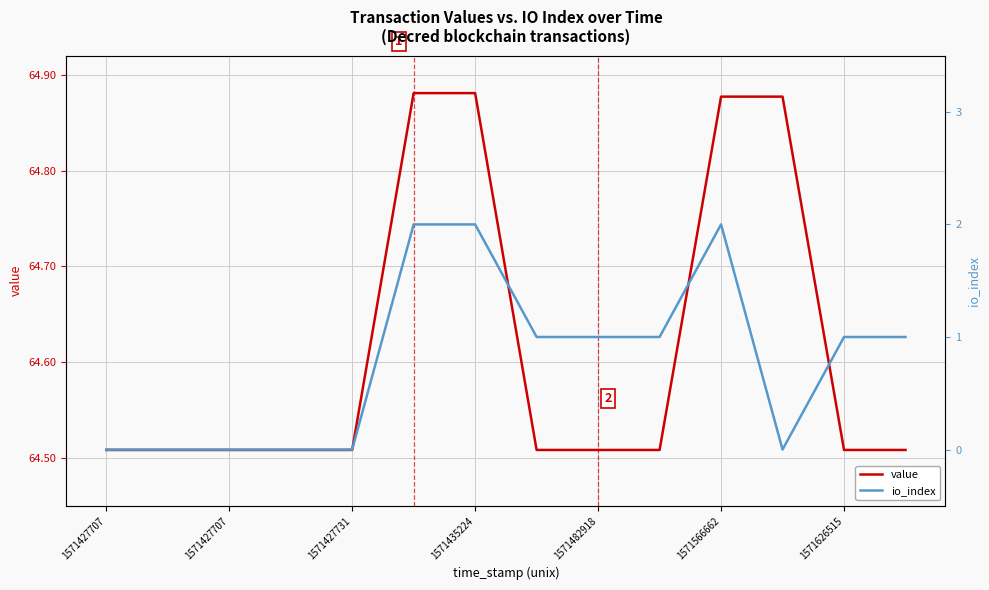

Reading left to right, list all the values displayed in this chart.

value: 64.5	64.5	64.5	64.5	64.5	64.9	64.9	64.5	64.5	64.5	64.9	64.9	64.5	64.5
io_index: 0.0	0.0	0.0	0.0	0.0	2.0	2.0	1.0	1.0	1.0	2.0	0.0	1.0	1.0